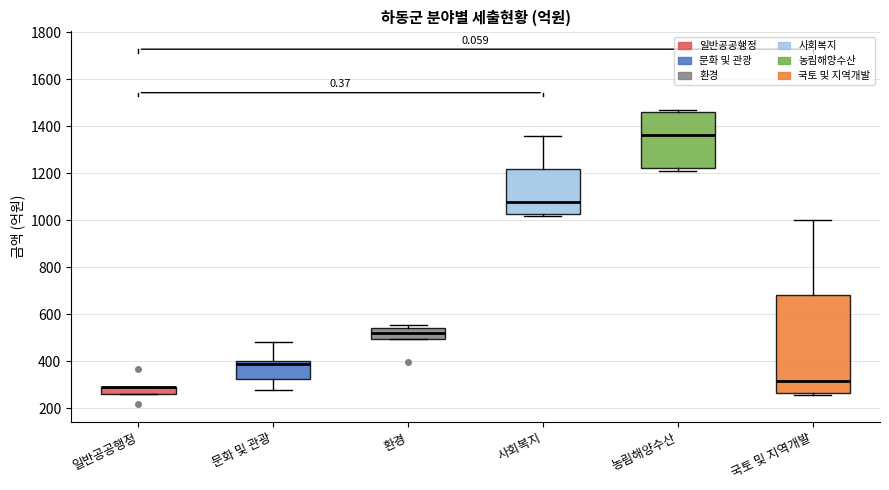

Comparing the boxes themselves (not the whiskers), which one is the tallest?

국토 및 지역개발